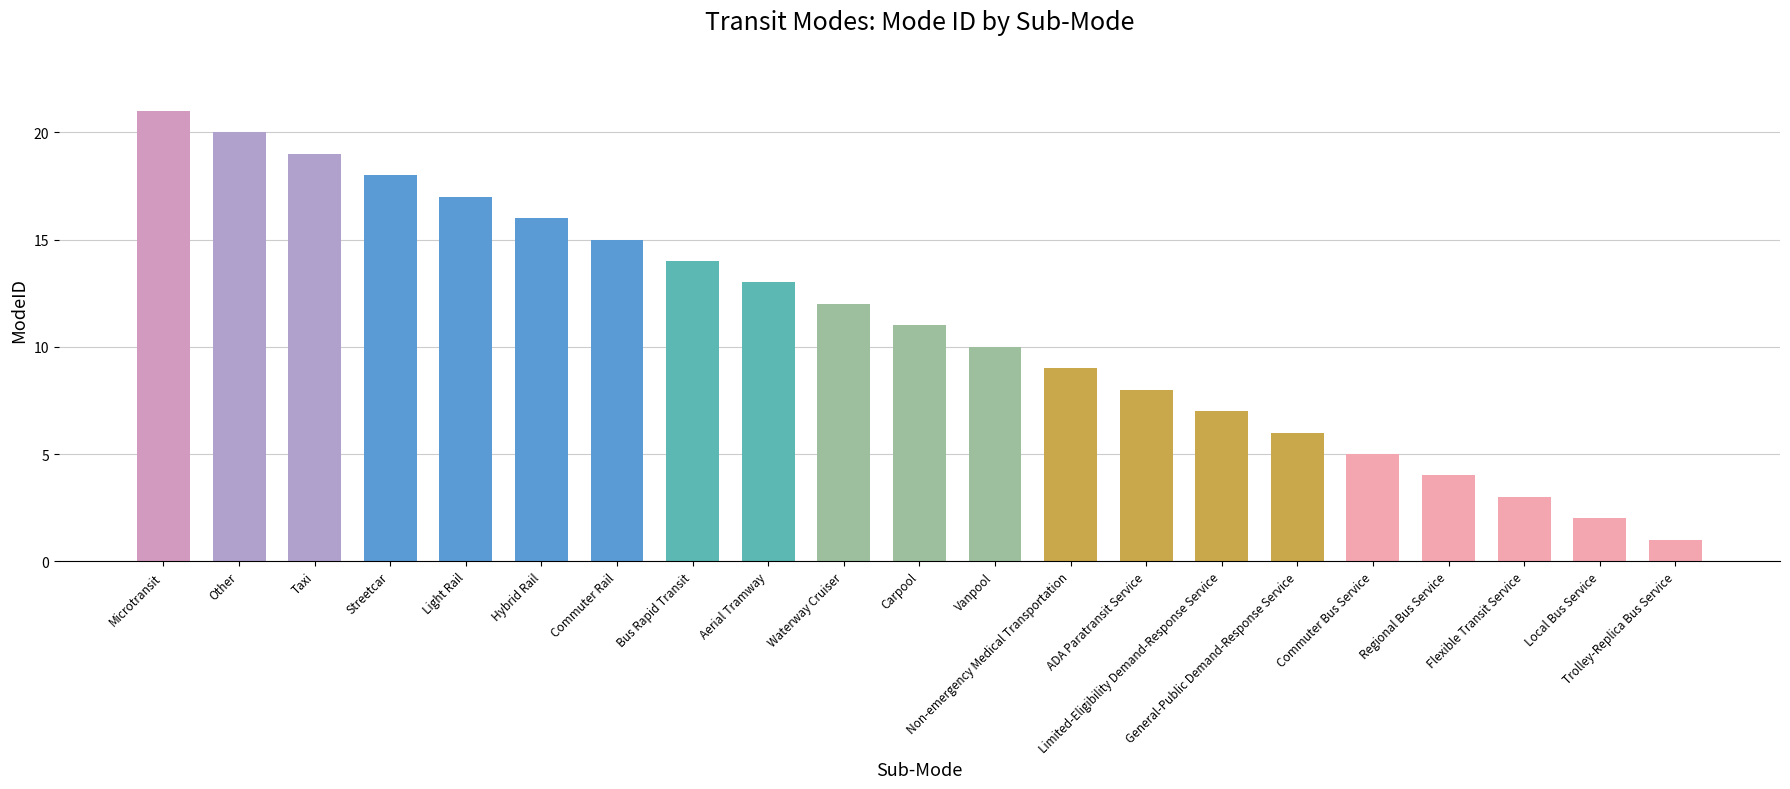

At which label does the data first exceed 11?

Microtransit